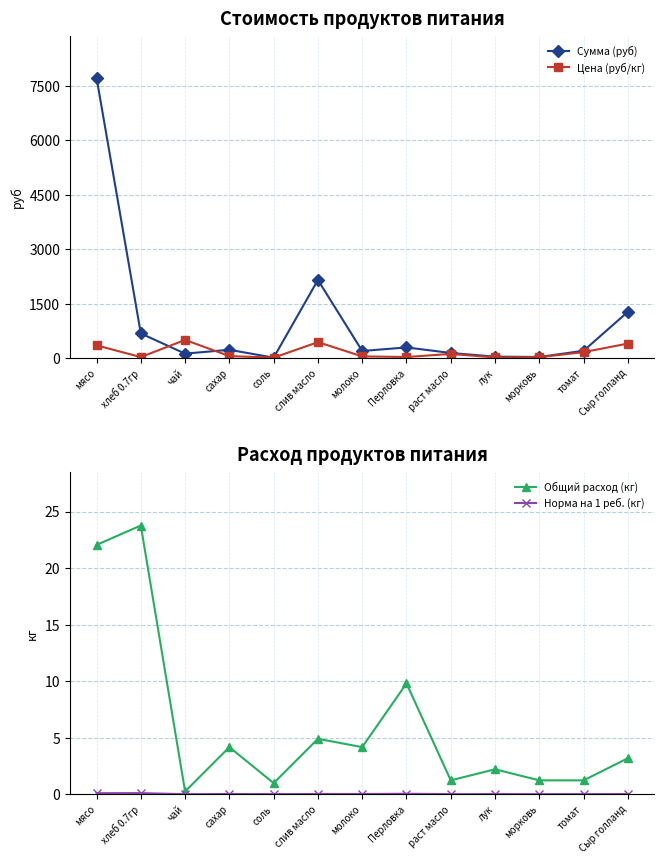

Read the Сумма (руб) value at томат.

201.3